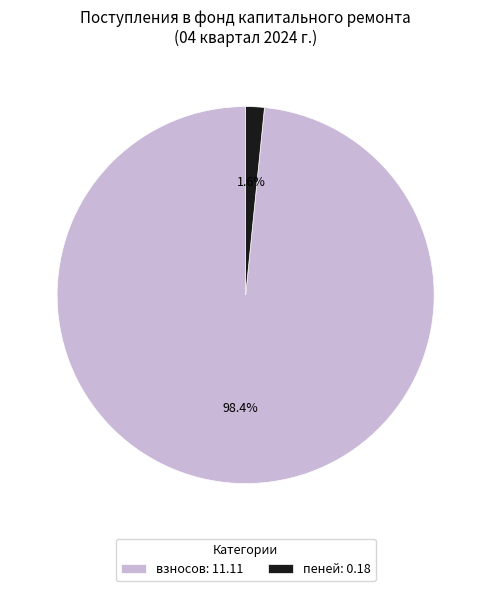

Which slice represents more than half of the pie?

взносов: 11.11